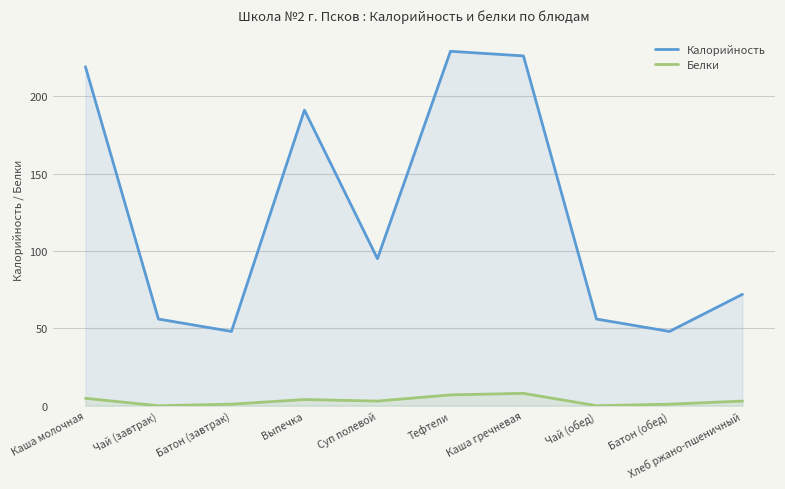

How many series are shown in this chart?

2